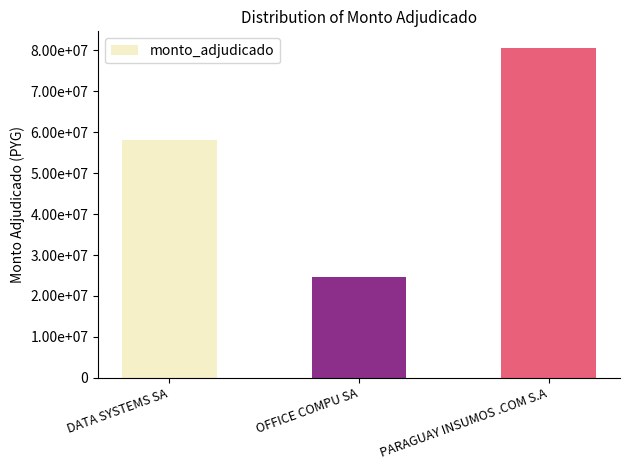

Reading left to right, extract all data points from this chart.

58102486	24615900	80643420